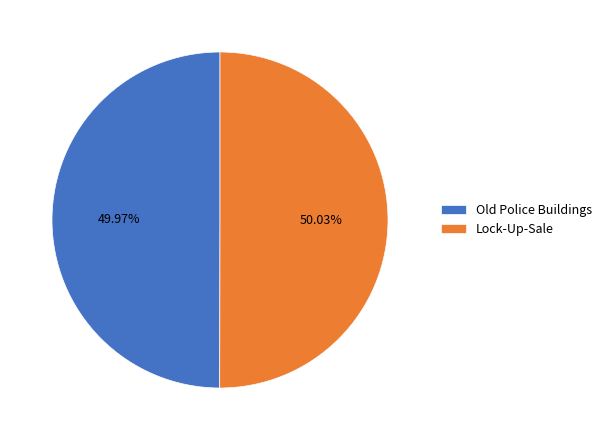

What percentage is NOT represented by Old Police Buildings?

50.0%